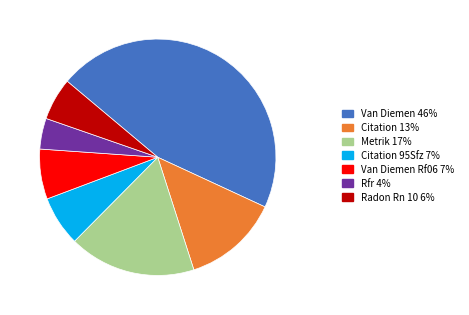

True or false: Radon Rn 10 6% accounts for 1% of the total.

False